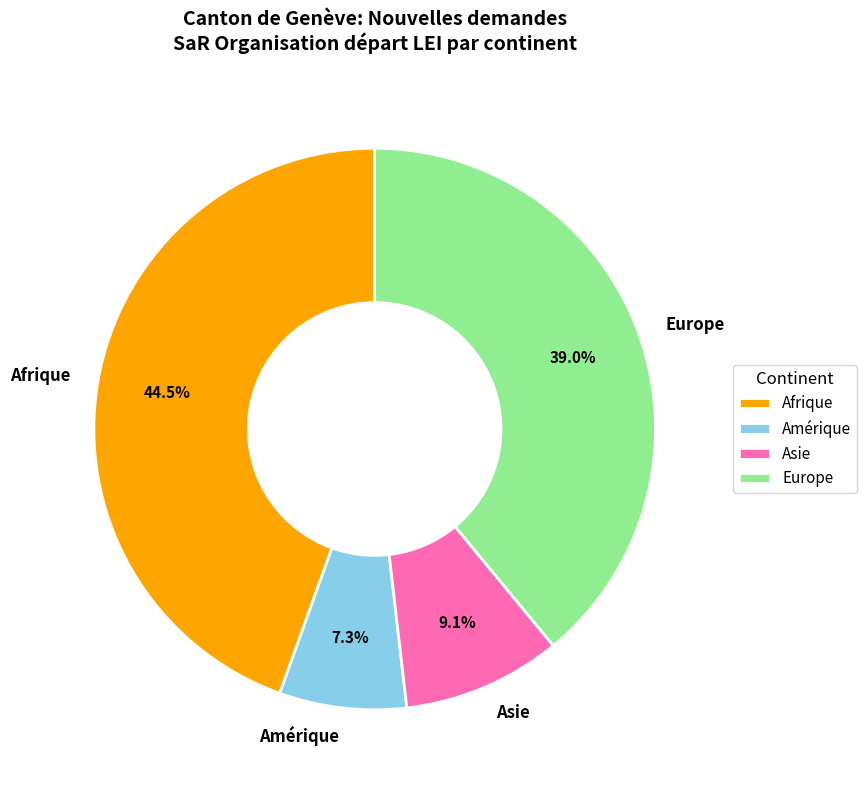

To the nearest percent, what is the difference between the largest and smallest slice percentages?

37%